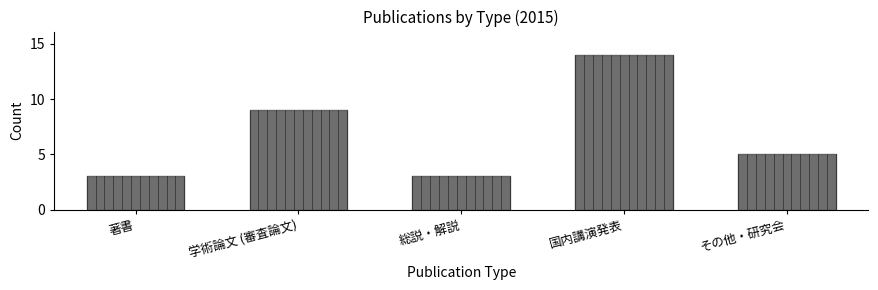

What is the greatest value displayed?

14